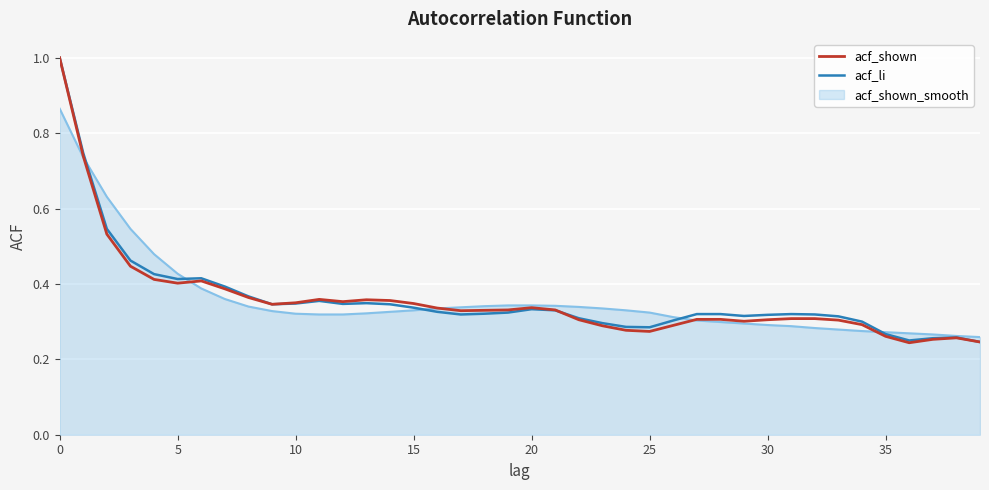

What is the greatest value displayed?

1.0